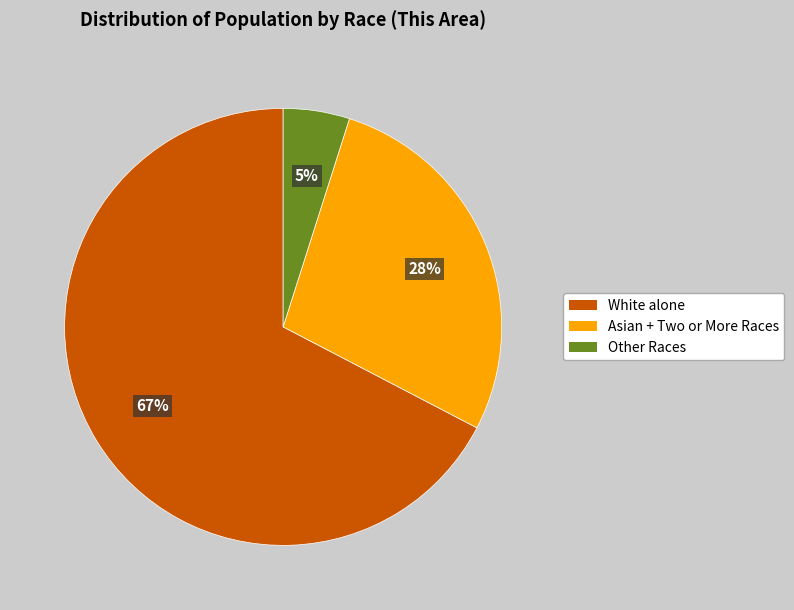

Does any single category account for the majority?

Yes